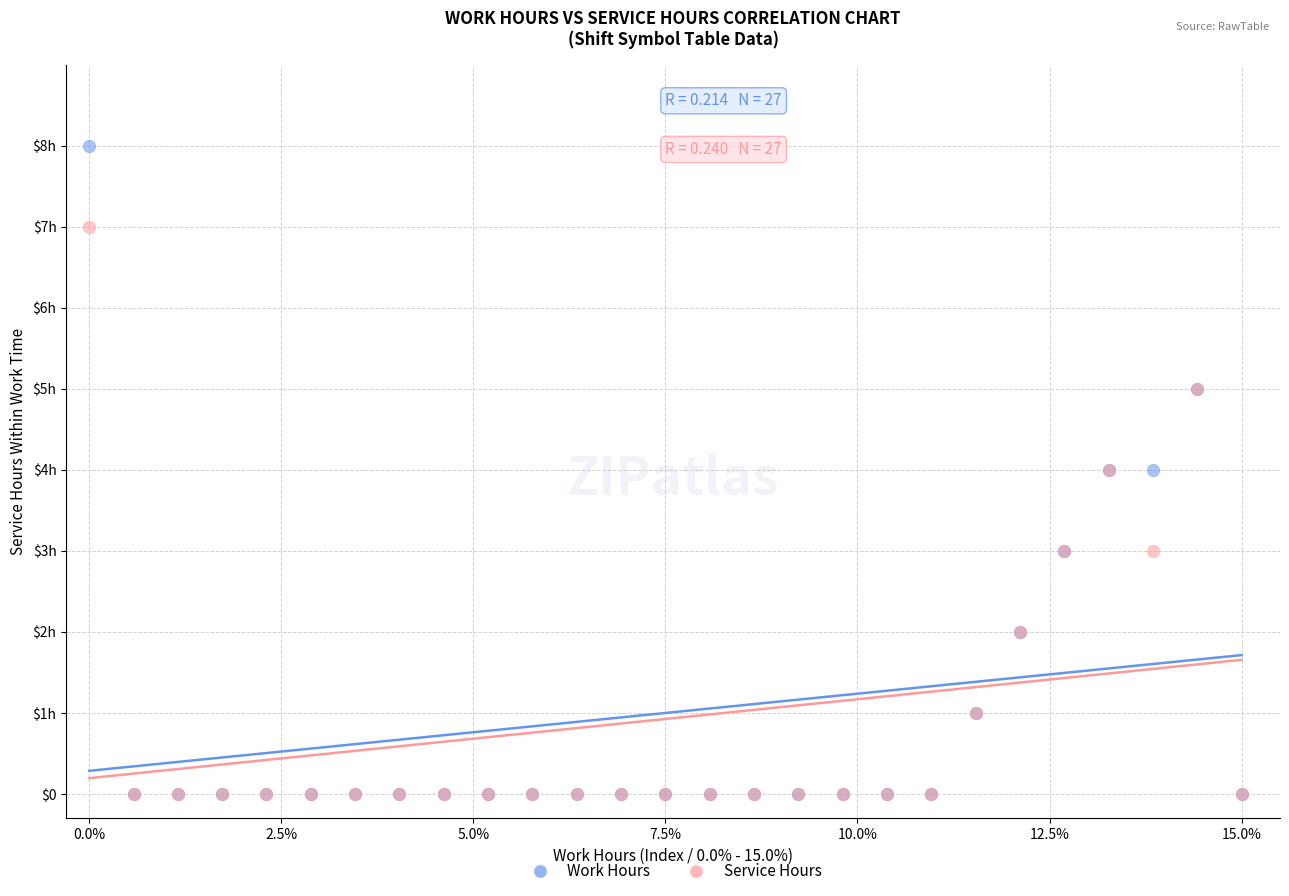

What are all the series names shown in the legend?

Work Hours, Service Hours